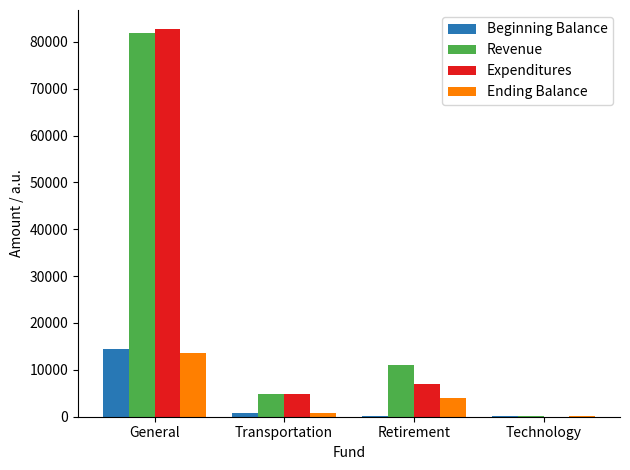

What is the maximum value shown in the chart?

82647.9